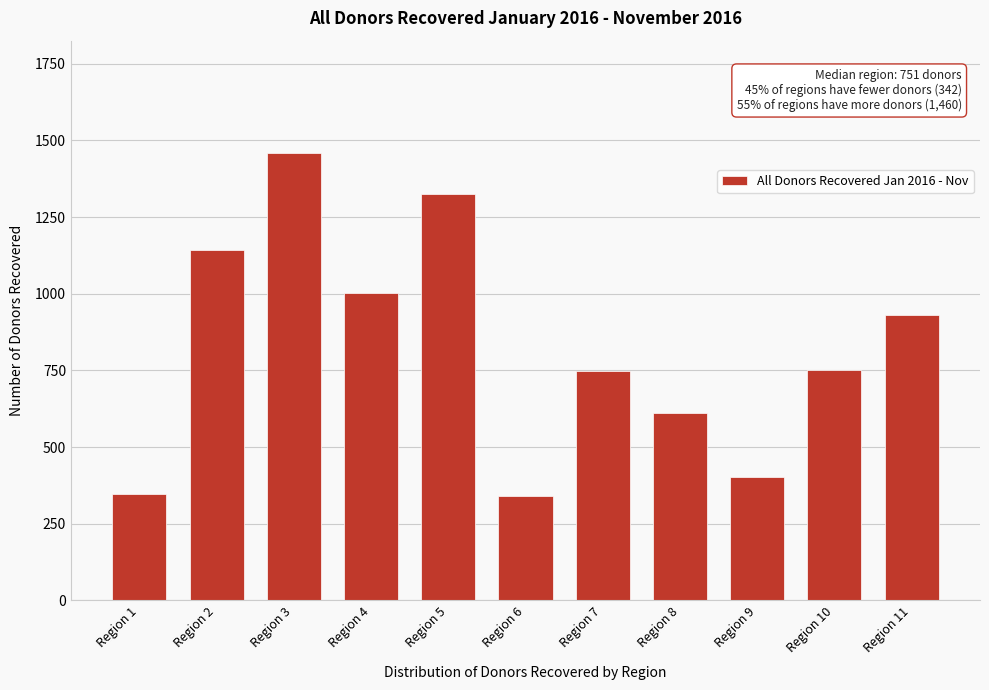

Is it true that the value at Region 1 is 225?

False